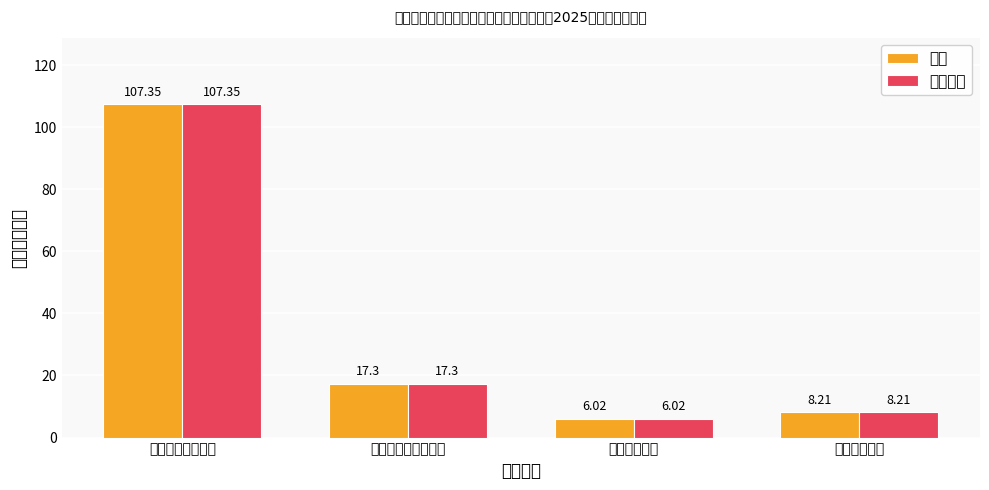

Rank the series at 一般公共服务支出 from highest to lowest value.

总计, 基本支出